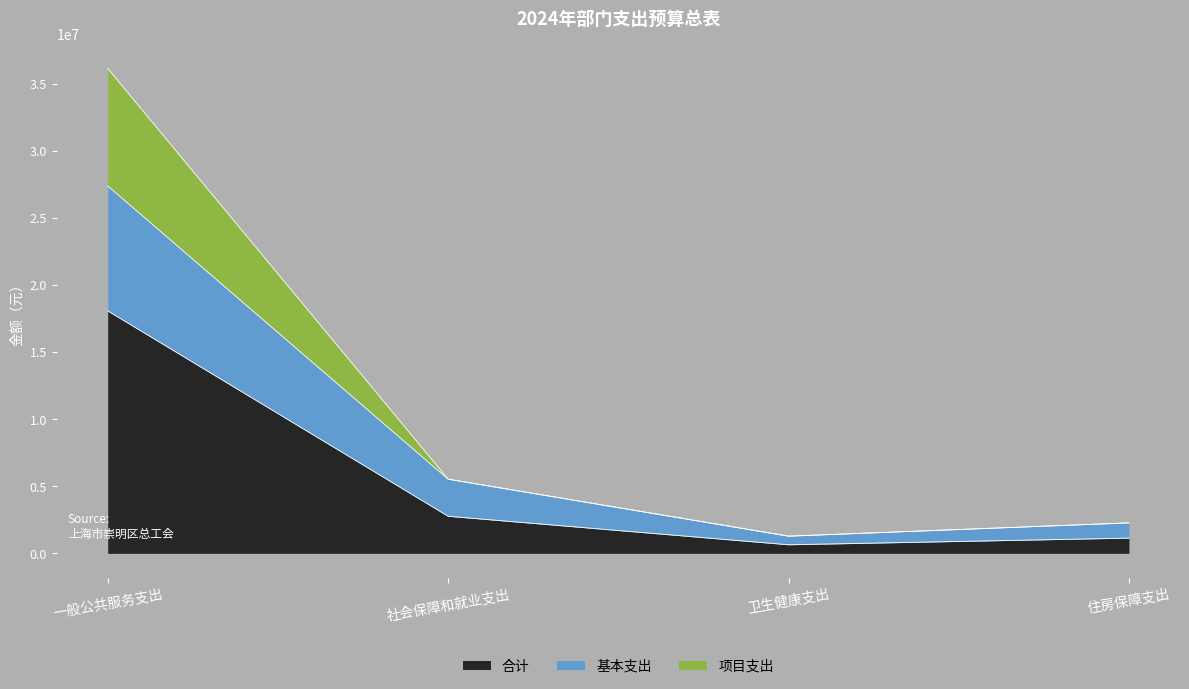

Which has a higher value, 一般公共服务支出 or 卫生健康支出?

一般公共服务支出